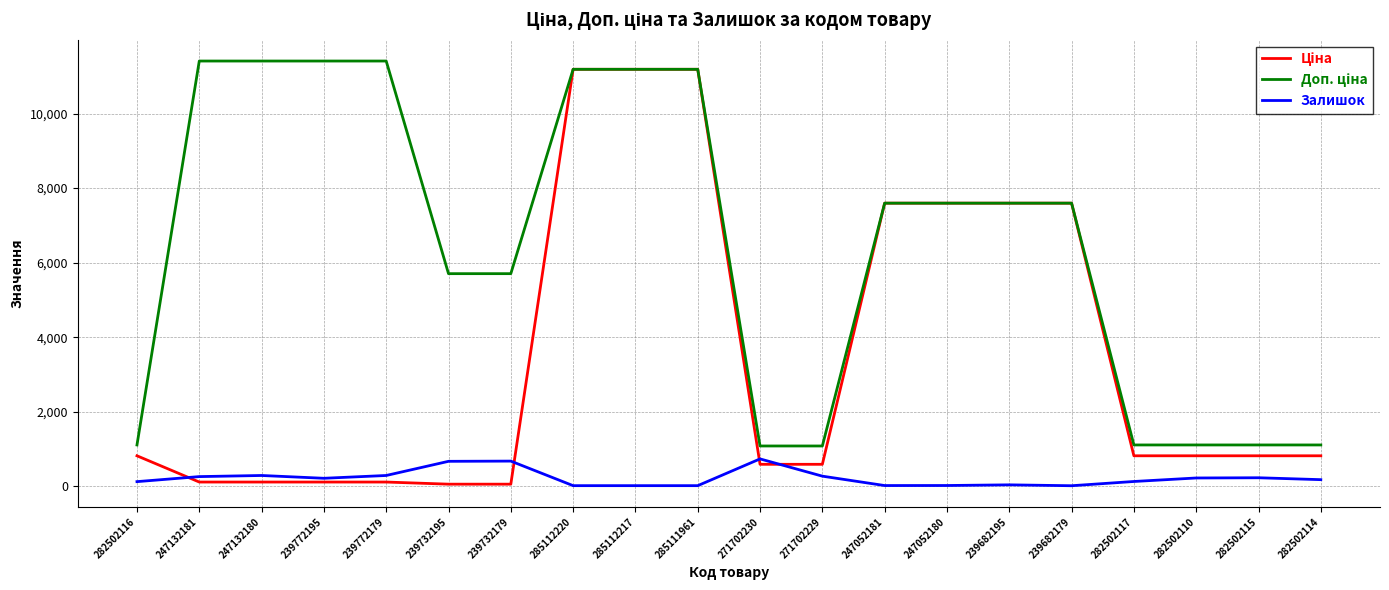

True or false: Залишок has a value of 223.0 at 282502110.

True